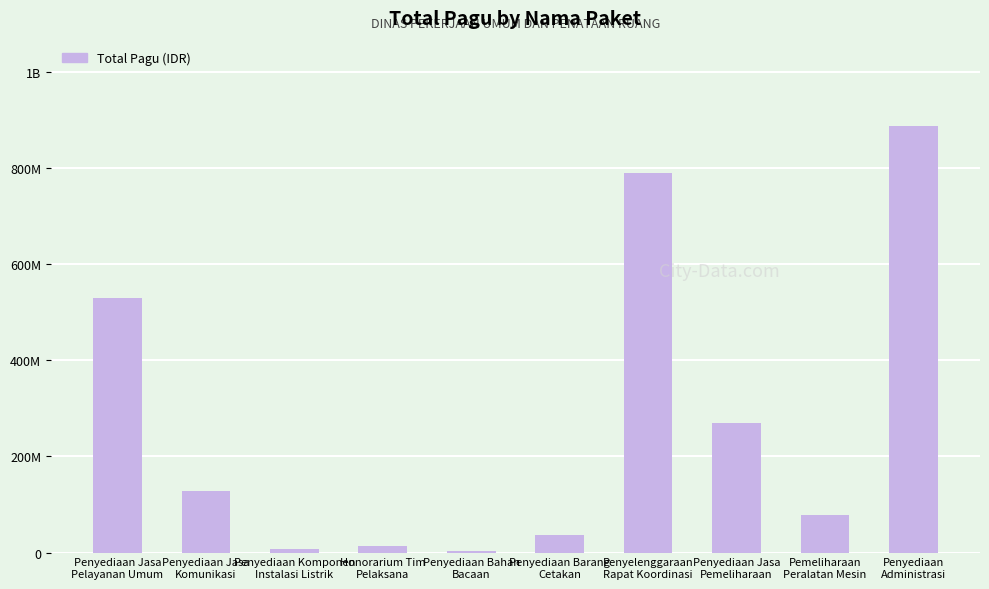

What is the label of the 5th bar from the right?

Penyediaan Barang
Cetakan